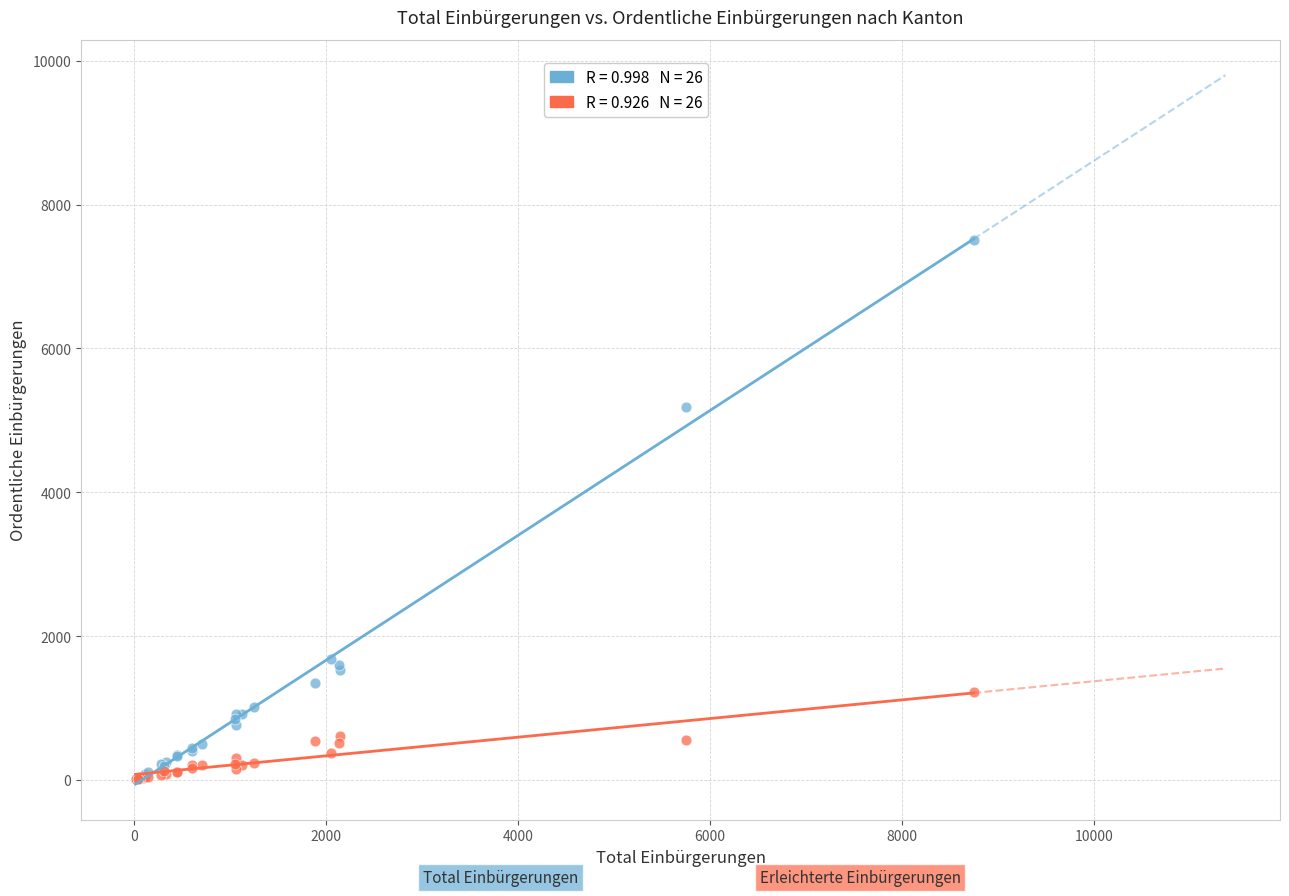

Across all series, what Y value is closest to 3757?

5192